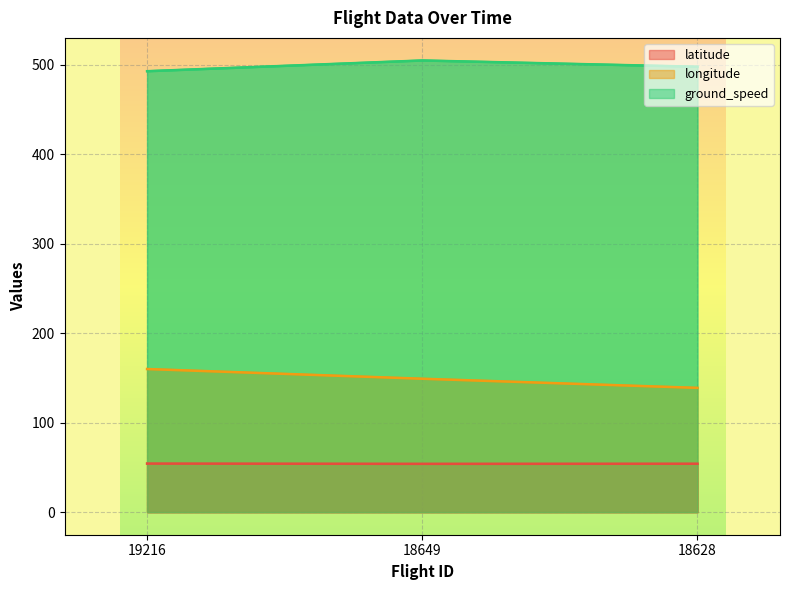

At 18649, list the series in order from smallest to largest.

latitude, longitude, ground_speed